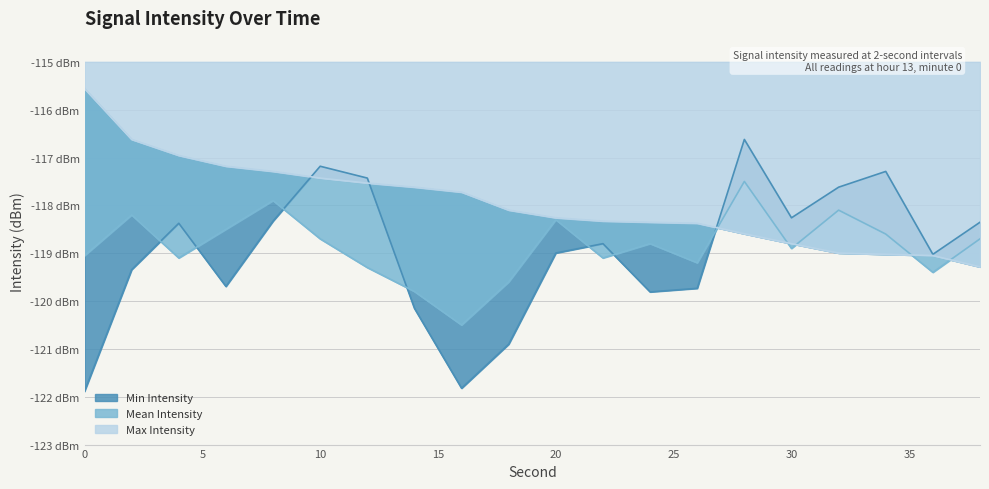

How many intersections are there between Min Intensity and Max Intensity?

3